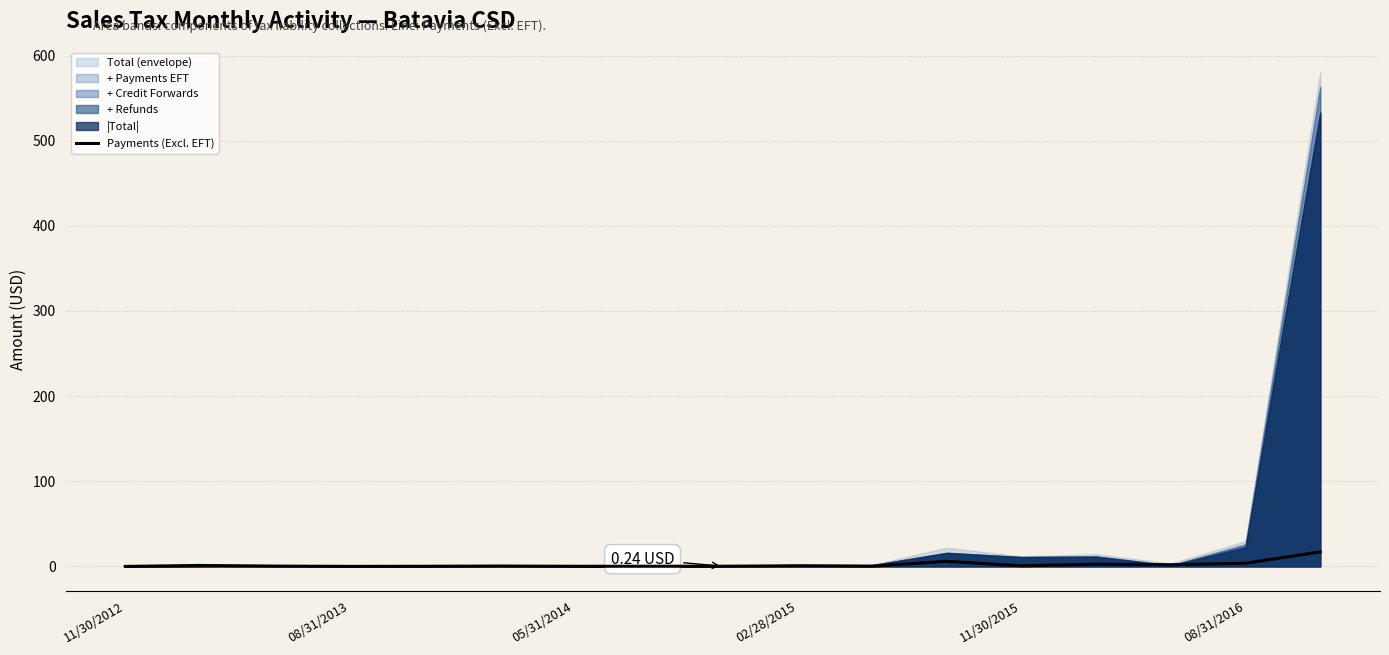

What is the sum of the values at 02/28/2015 and 13?

2.7